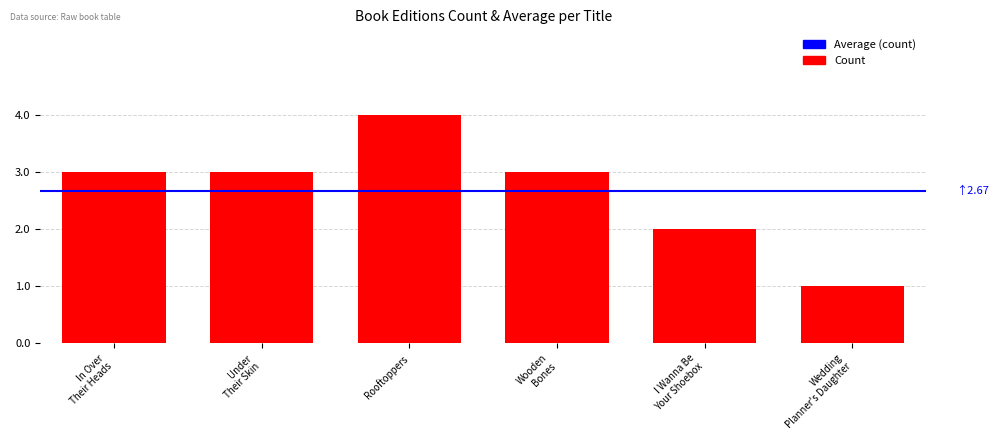

What is the value of the 5th bar from the left?

2